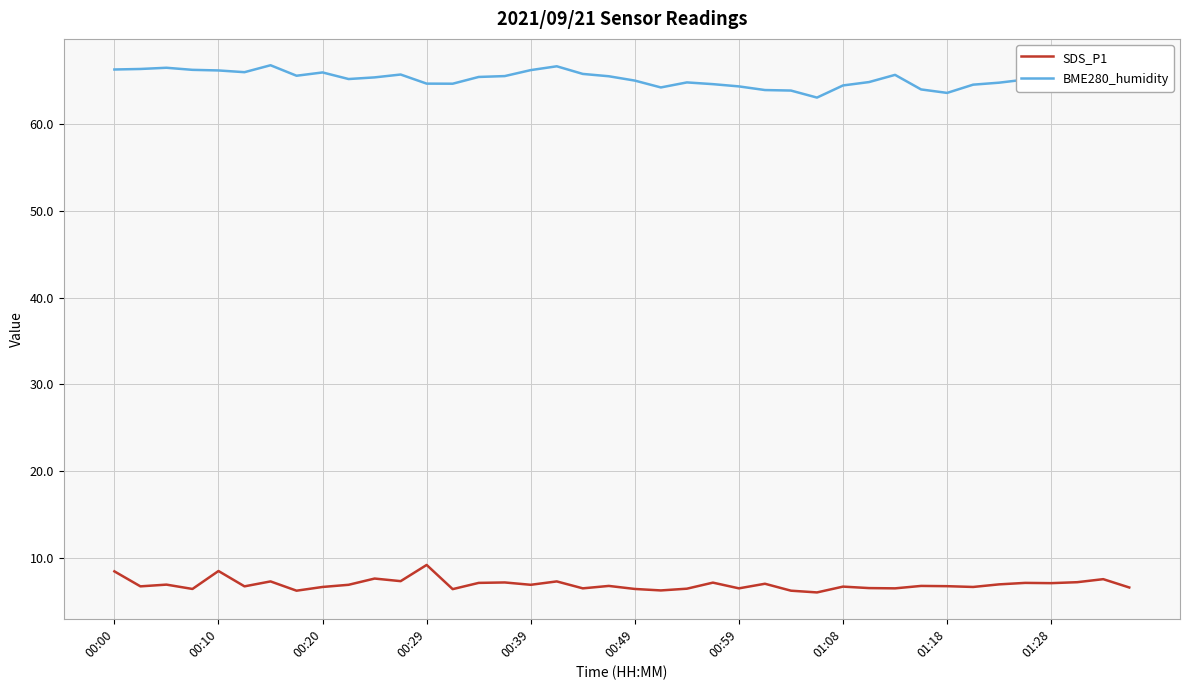

Rank the series by their maximum value, from lowest to highest.

SDS_P1, BME280_humidity